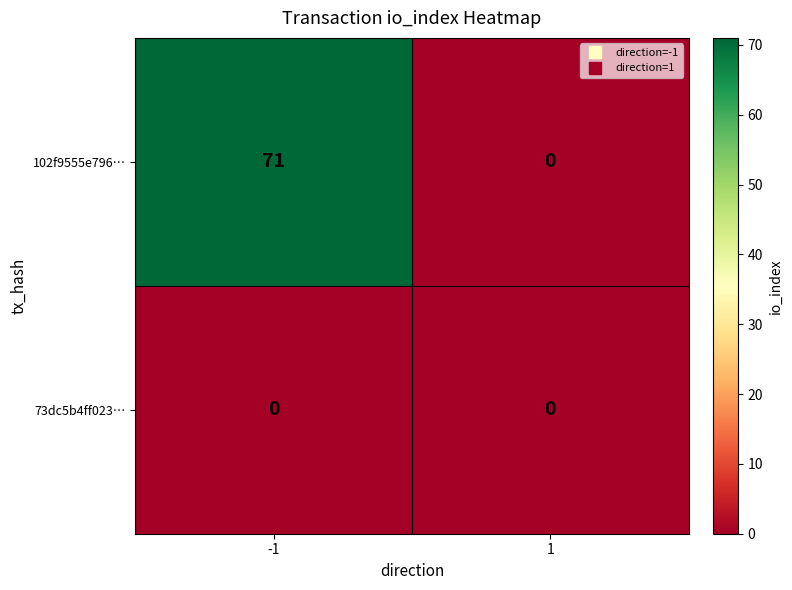

Reading left to right, what are all the values shown in this chart?

102f9555e796…: -1=71	1=0
73dc5b4ff023…: -1=0	1=0